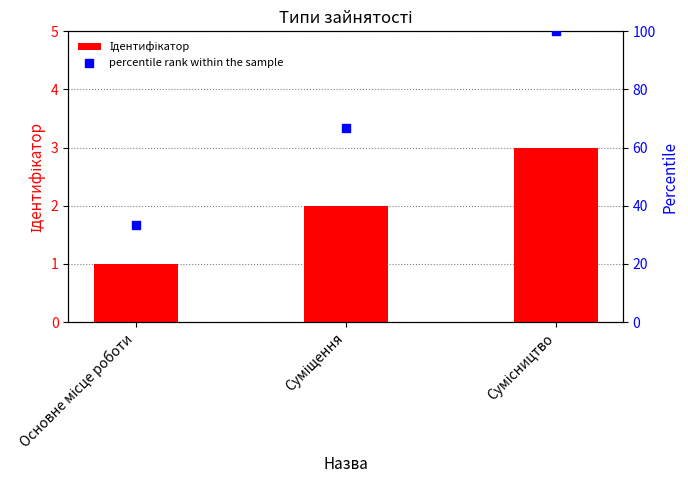

Which series contains the highest Y value?

percentile rank within the sample